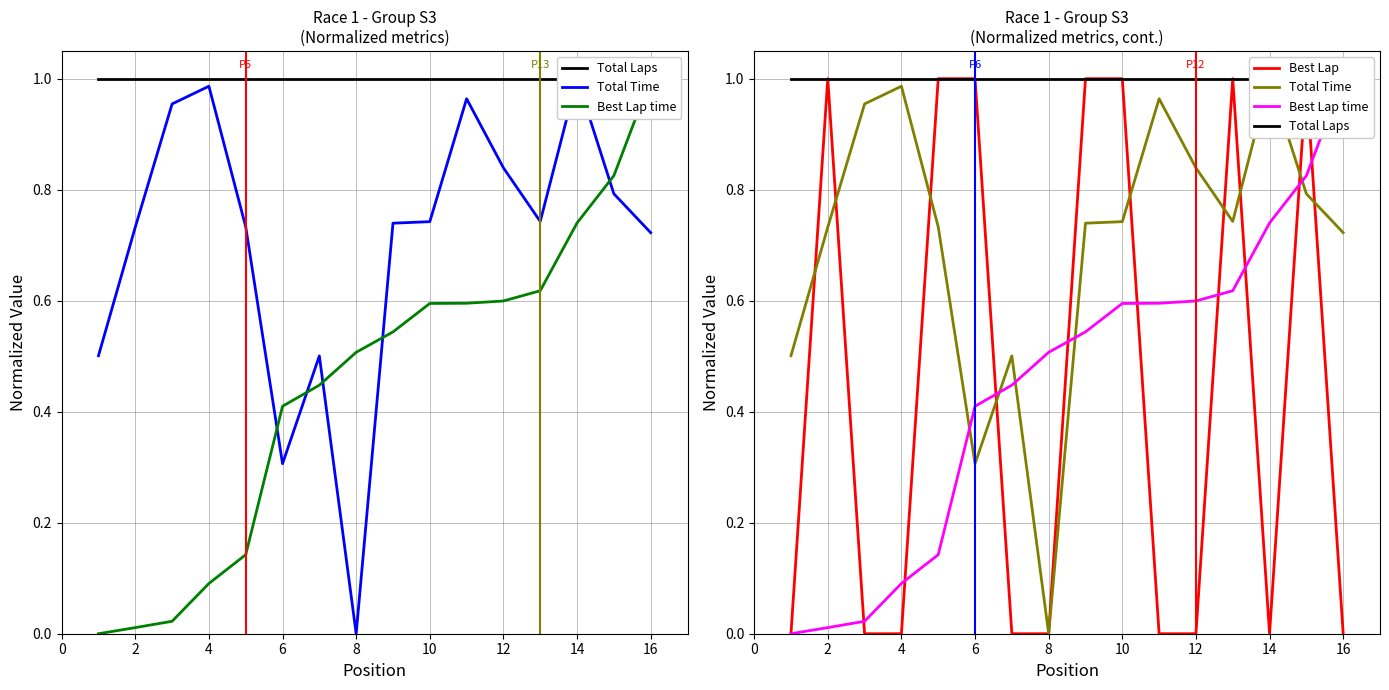

Reading left to right, transcribe all the data shown in this chart.

Total Laps: 1.0	1.0	1.0	1.0	1.0	1.0	1.0	1.0	1.0	1.0	1.0	1.0	1.0	1.0	1.0	1.0
Total Time: 0.5	0.7	1.0	1.0	0.7	0.3	0.5	0.0	0.7	0.7	1.0	0.8	0.7	1.0	0.8	0.7
Best Lap time: 0.0	0.0	0.0	0.1	0.1	0.4	0.4	0.5	0.5	0.6	0.6	0.6	0.6	0.7	0.8	1.0
Best Lap: 0.0	1.0	0.0	0.0	1.0	1.0	0.0	0.0	1.0	1.0	0.0	0.0	1.0	0.0	1.0	0.0